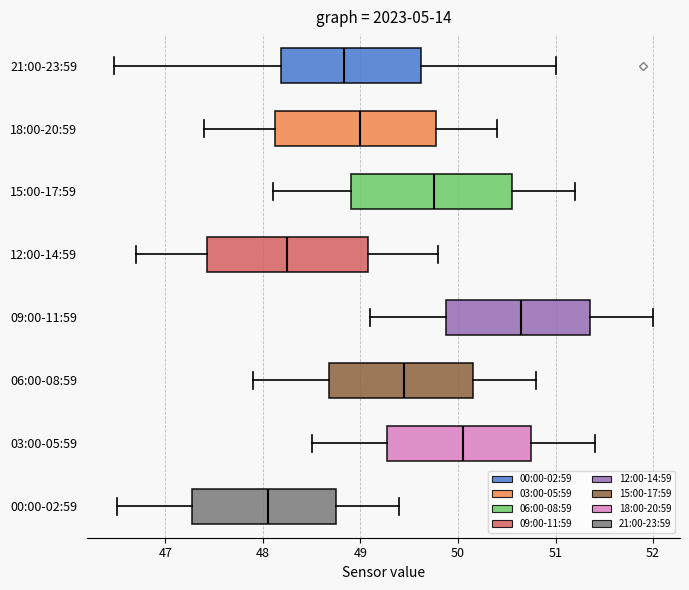

Where is the right edge of the box for 12:00-14:59 on the x-axis? The values are not printed on the chart, so give them approximately, as read against the axis.

49.1